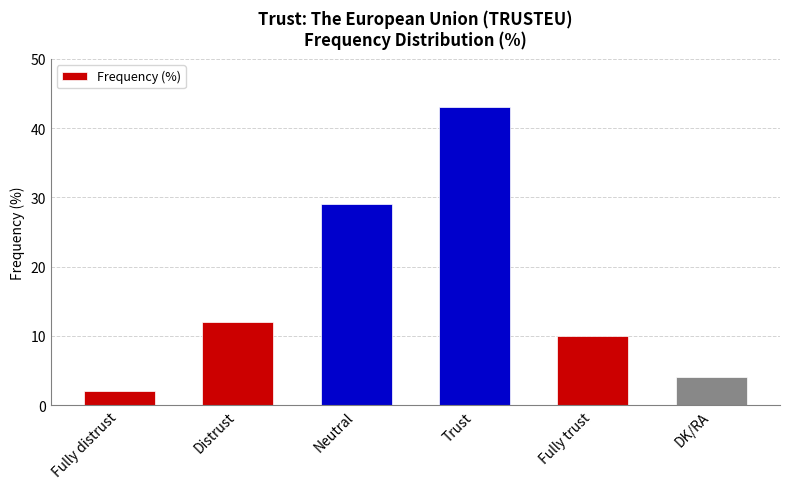

Which category has the lowest value across all series?

Fully distrust